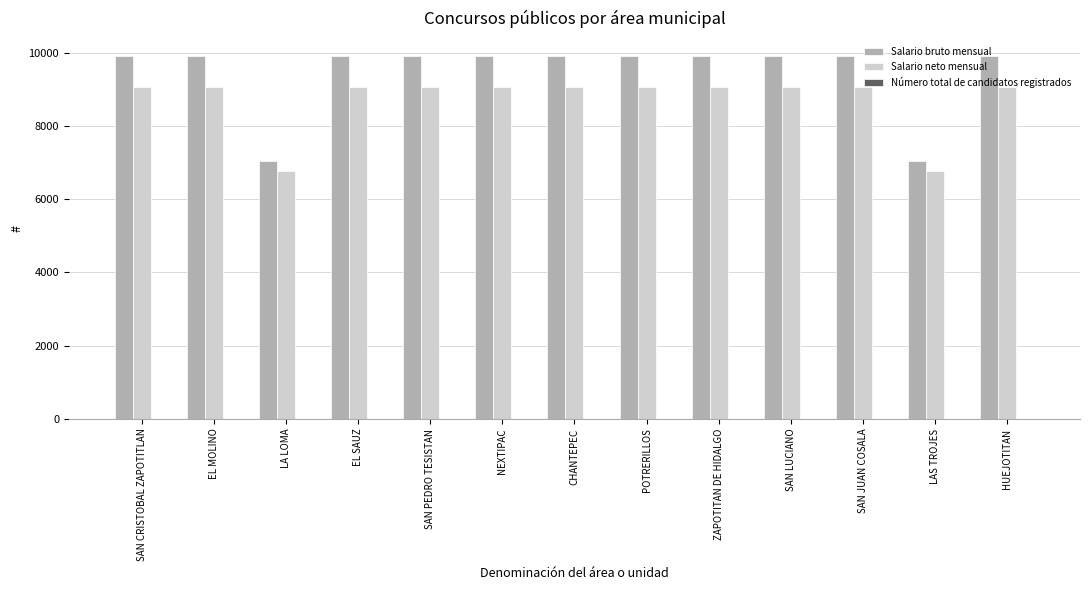

Does the chart contain stacked bars?

No